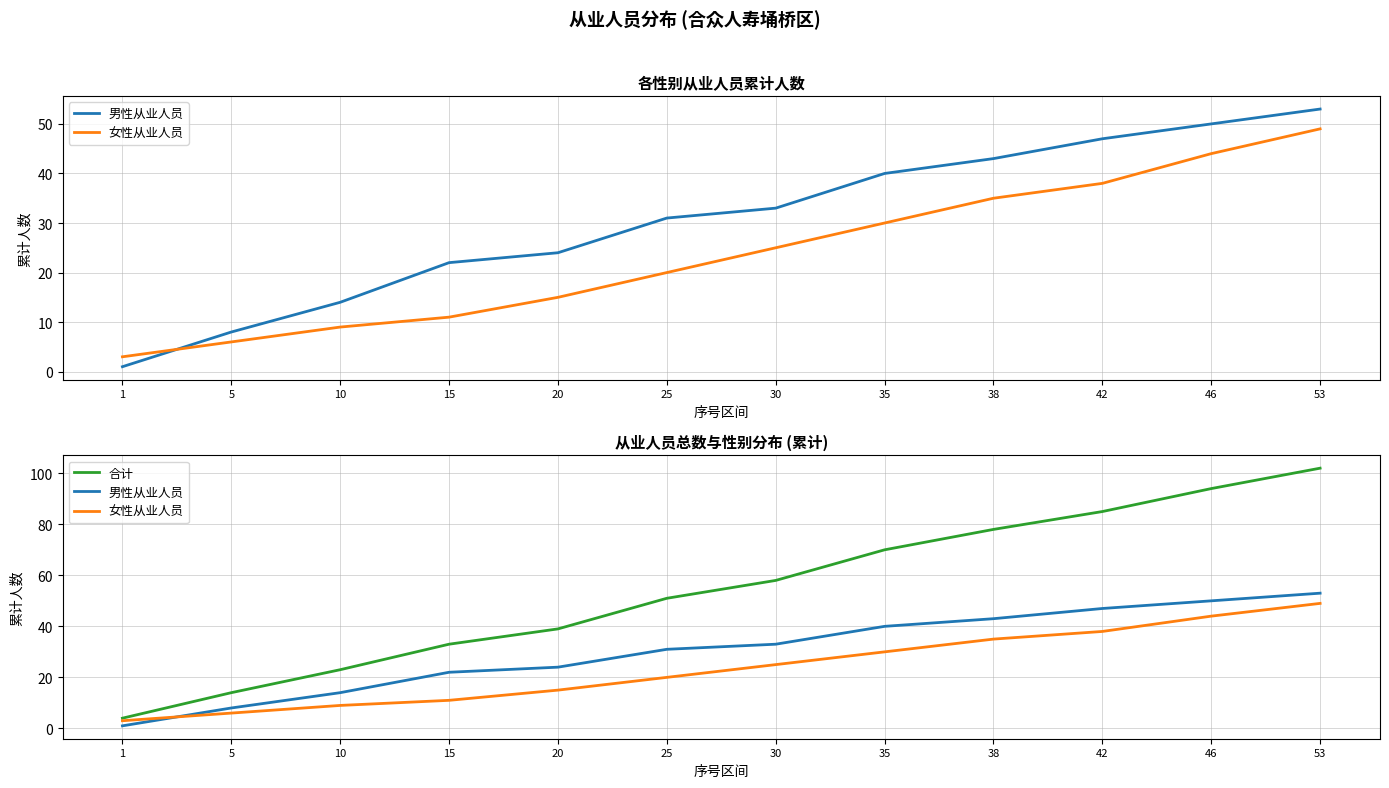

What is the total value across all series at 38?

156